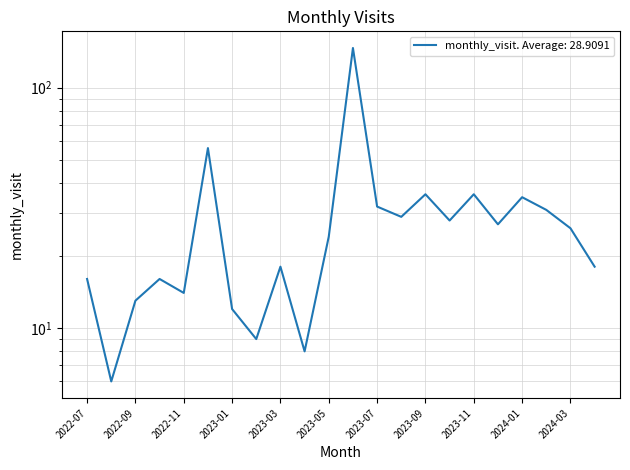

What position from the right is 2024-03?

2